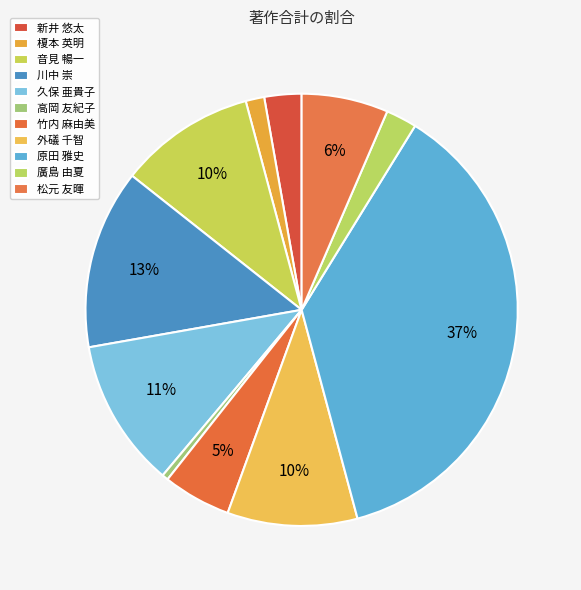

What percentage is the 榎本 英明 slice, to the nearest percent?

1%